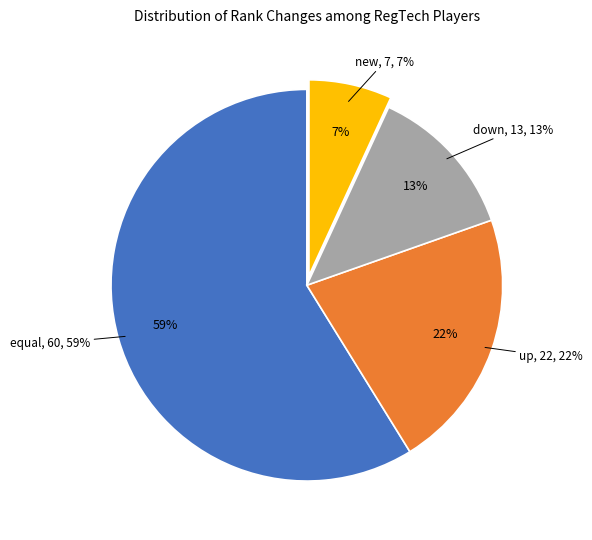

Count the number of slices in the pie.

4